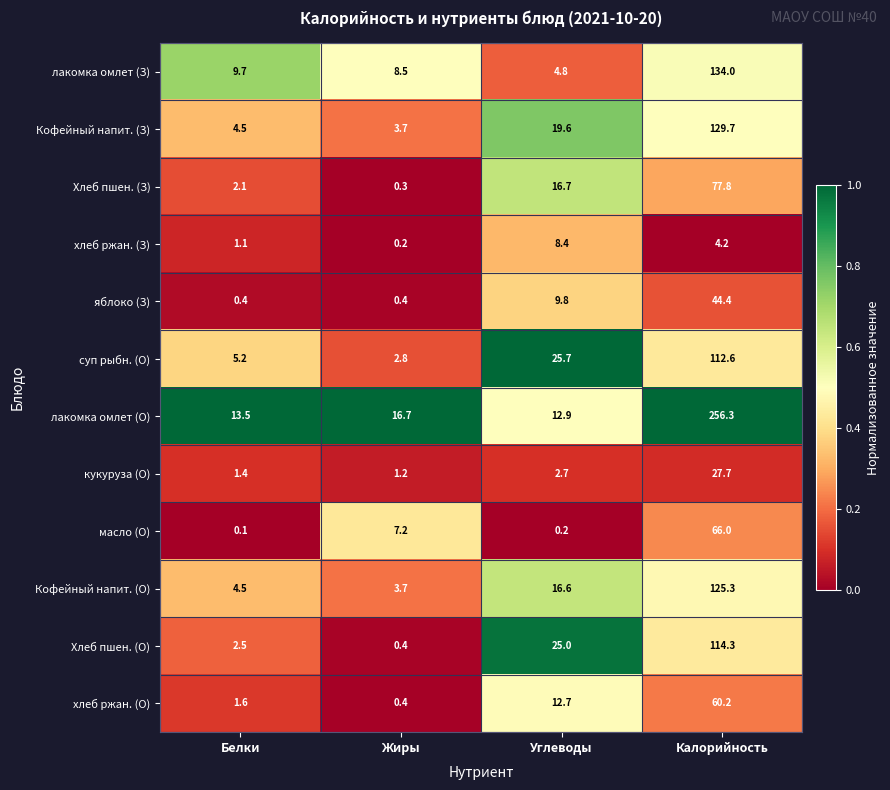

What is the difference between the second highest and minimum values in the лакомка омлет (О) series?

3.8